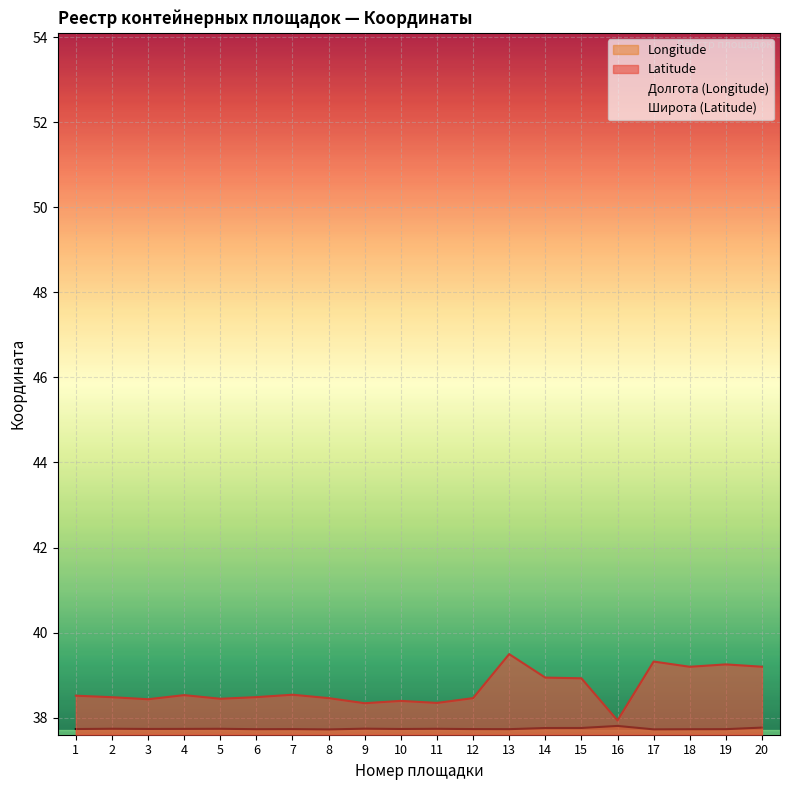

Is the value of Latitude at 2 greater than the value of Longitude at 18?

Yes